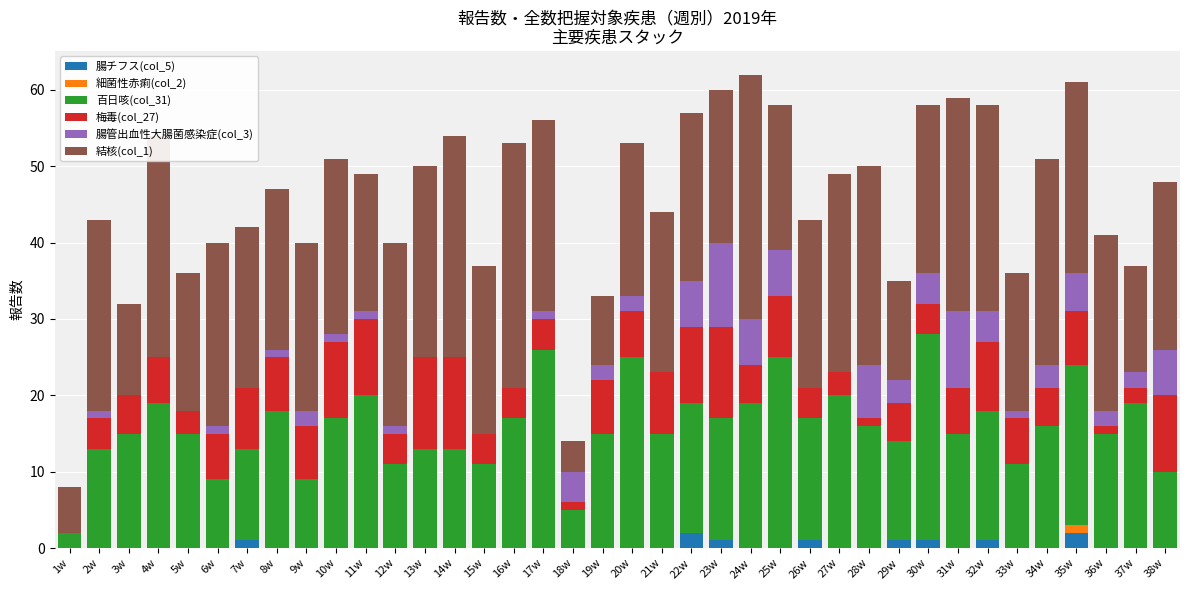

Is it true that 腸チフス(col_5) equals 1 at 23w?

True